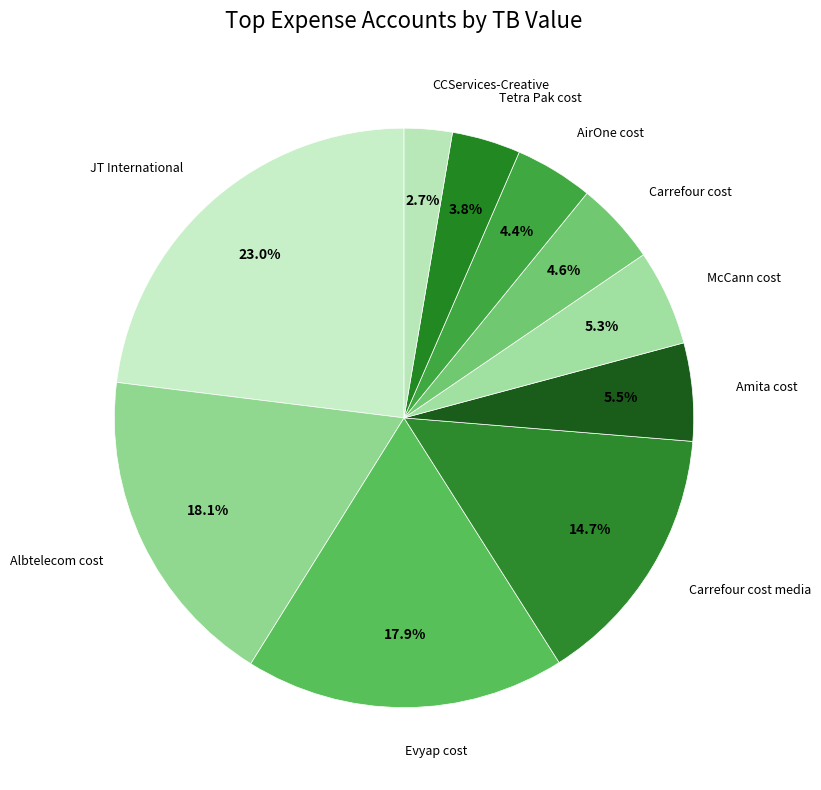

Count the number of slices in the pie.

10